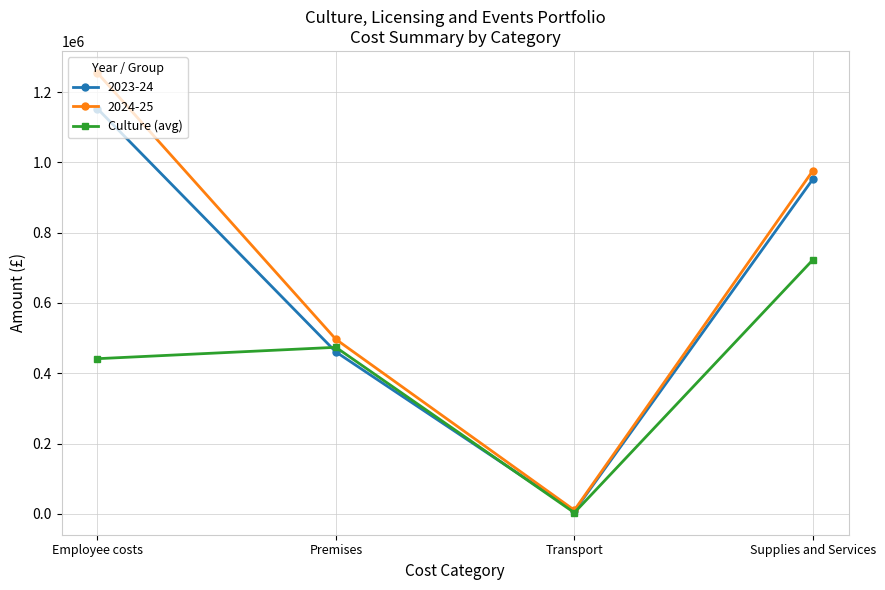

What position from the left is Employee costs?

1